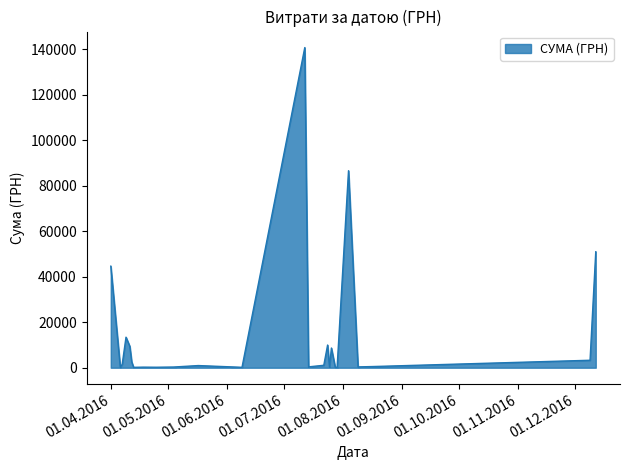

What is the maximum value shown in the chart?

140706.2